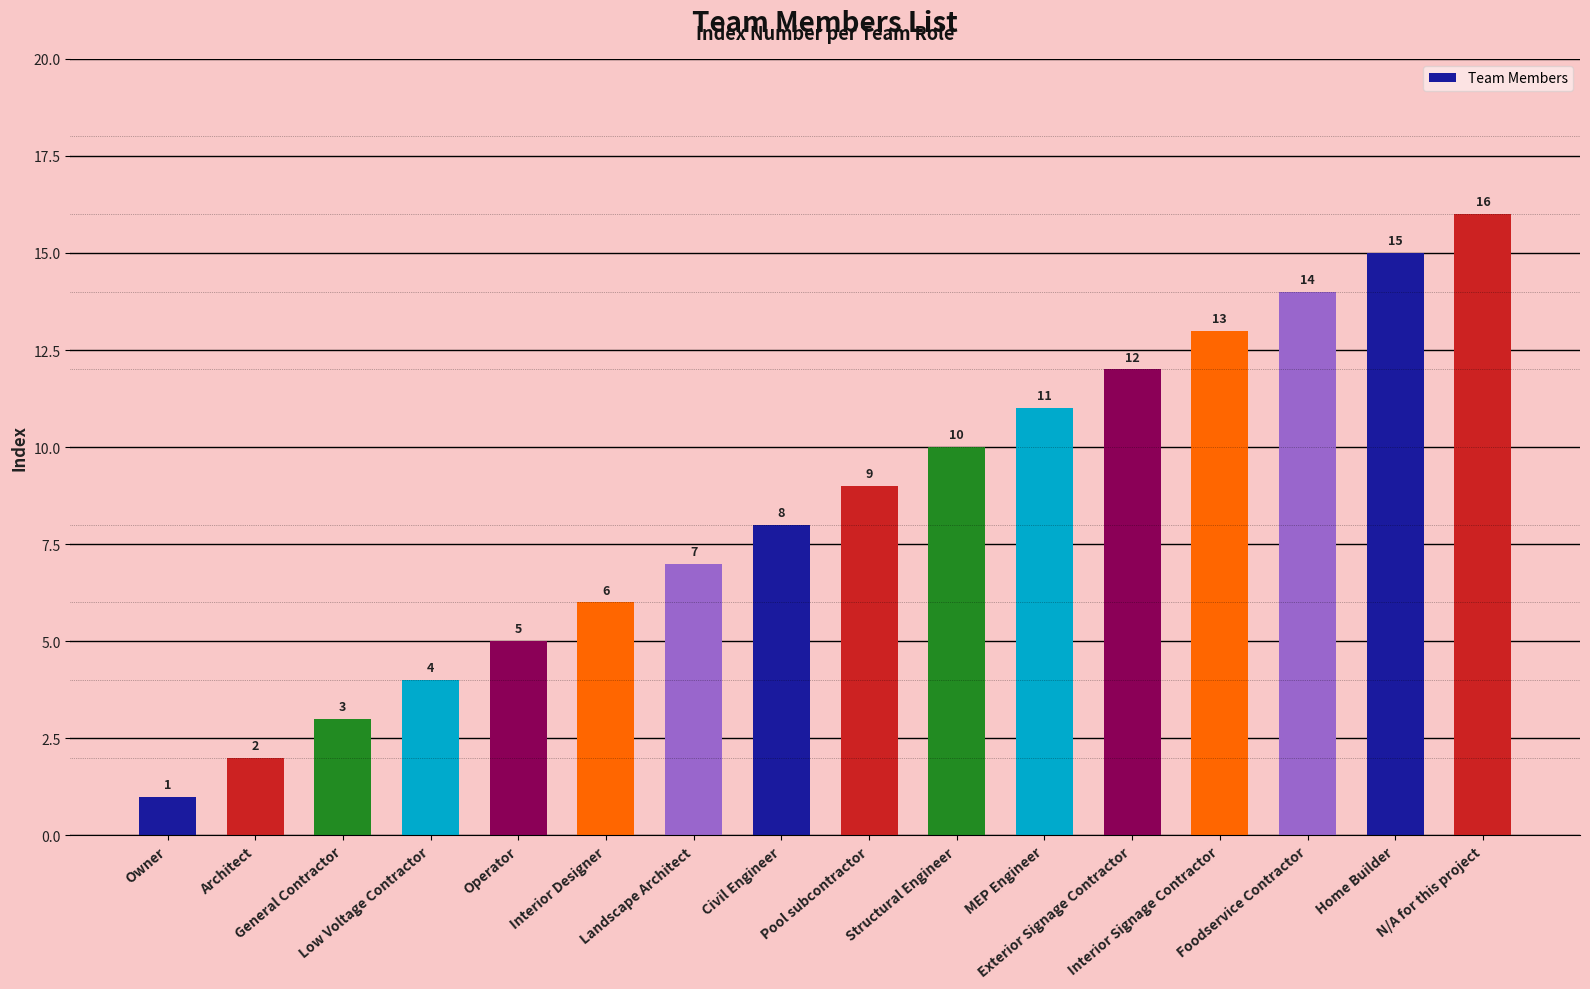

What is the difference between the maximum and second lowest values?

14